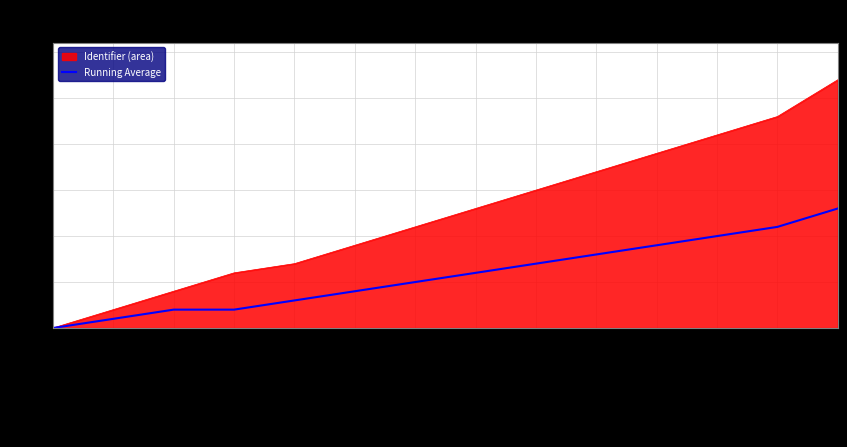

Read the Identifier (area) value at Inspiratie.

27